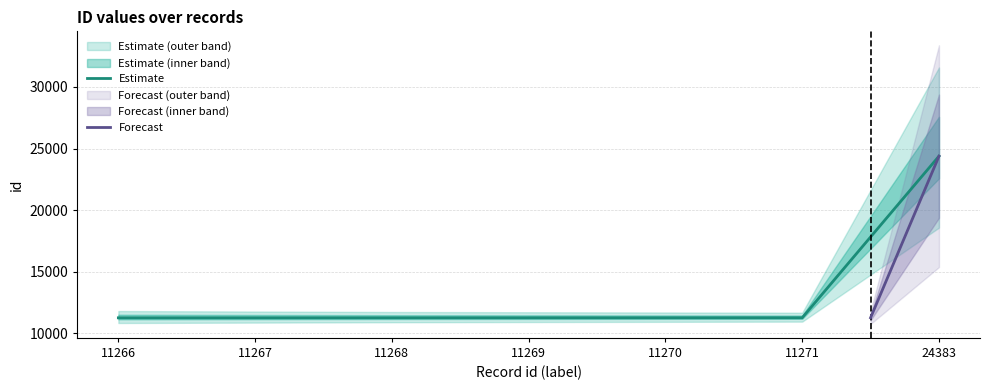

List the labels in order of id_mid value, smallest first.

11266, 11267, 11268, 11269, 11270, 11271, 24383